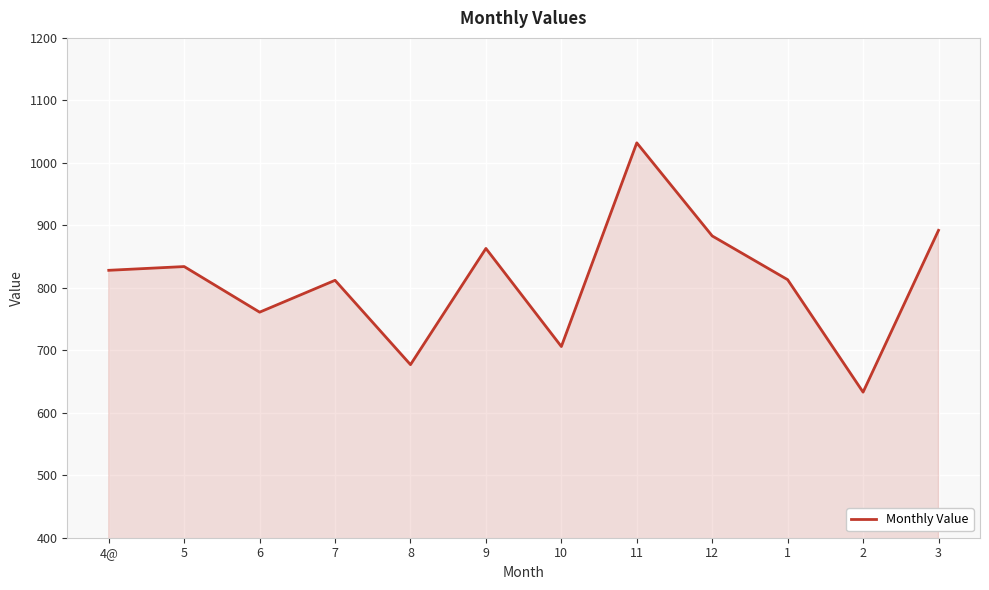

Read the value at 6, to the nearest 5.

760